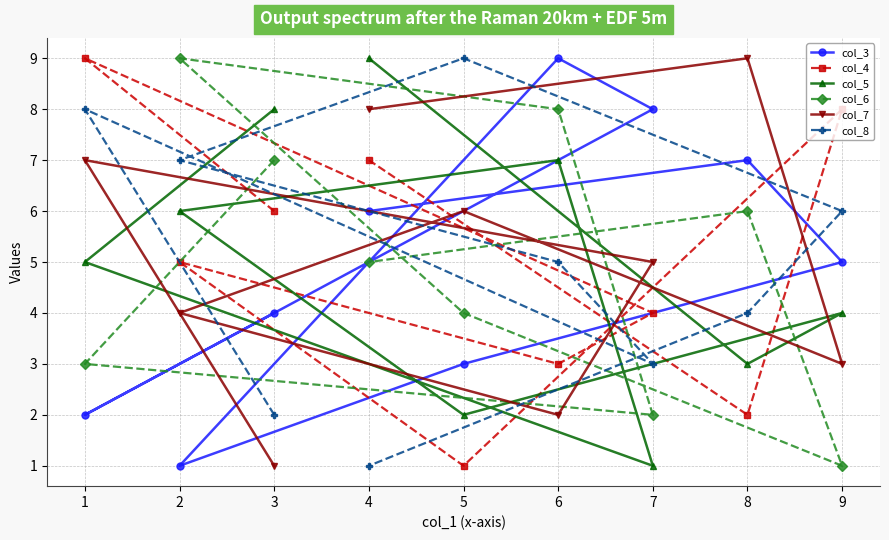

At 3, list the series in order from largest to smallest.

col_5, col_6, col_4, col_3, col_8, col_7